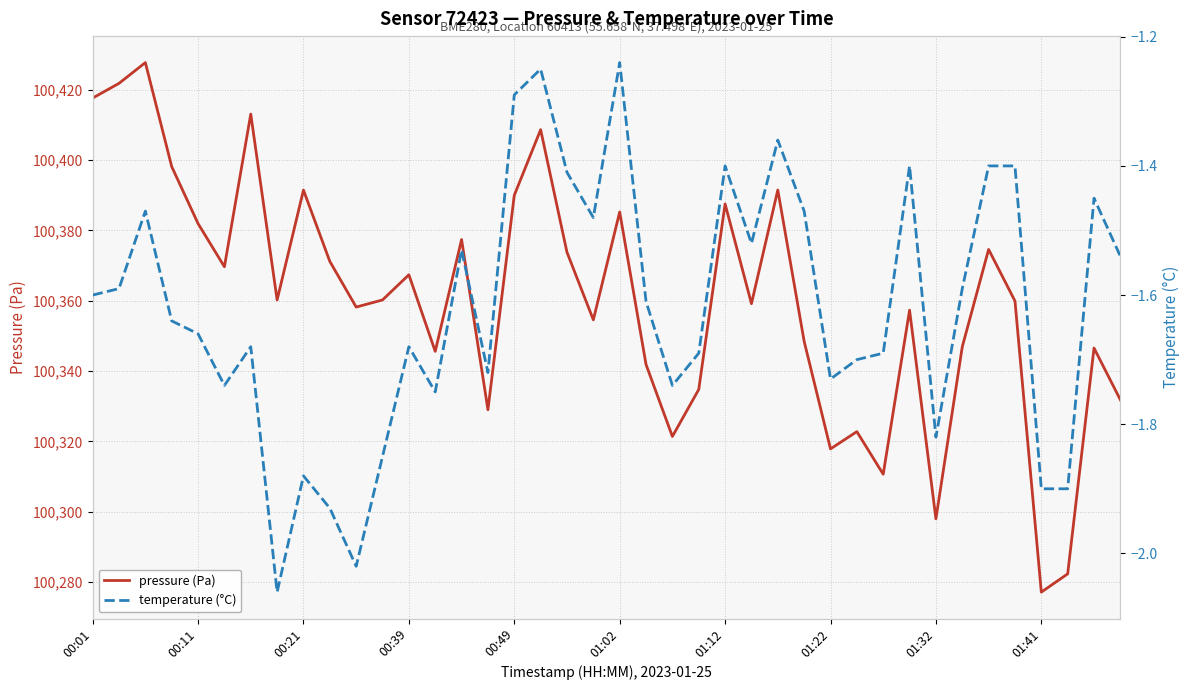

Is it true that pressure equals 100321.4 at 22?

True